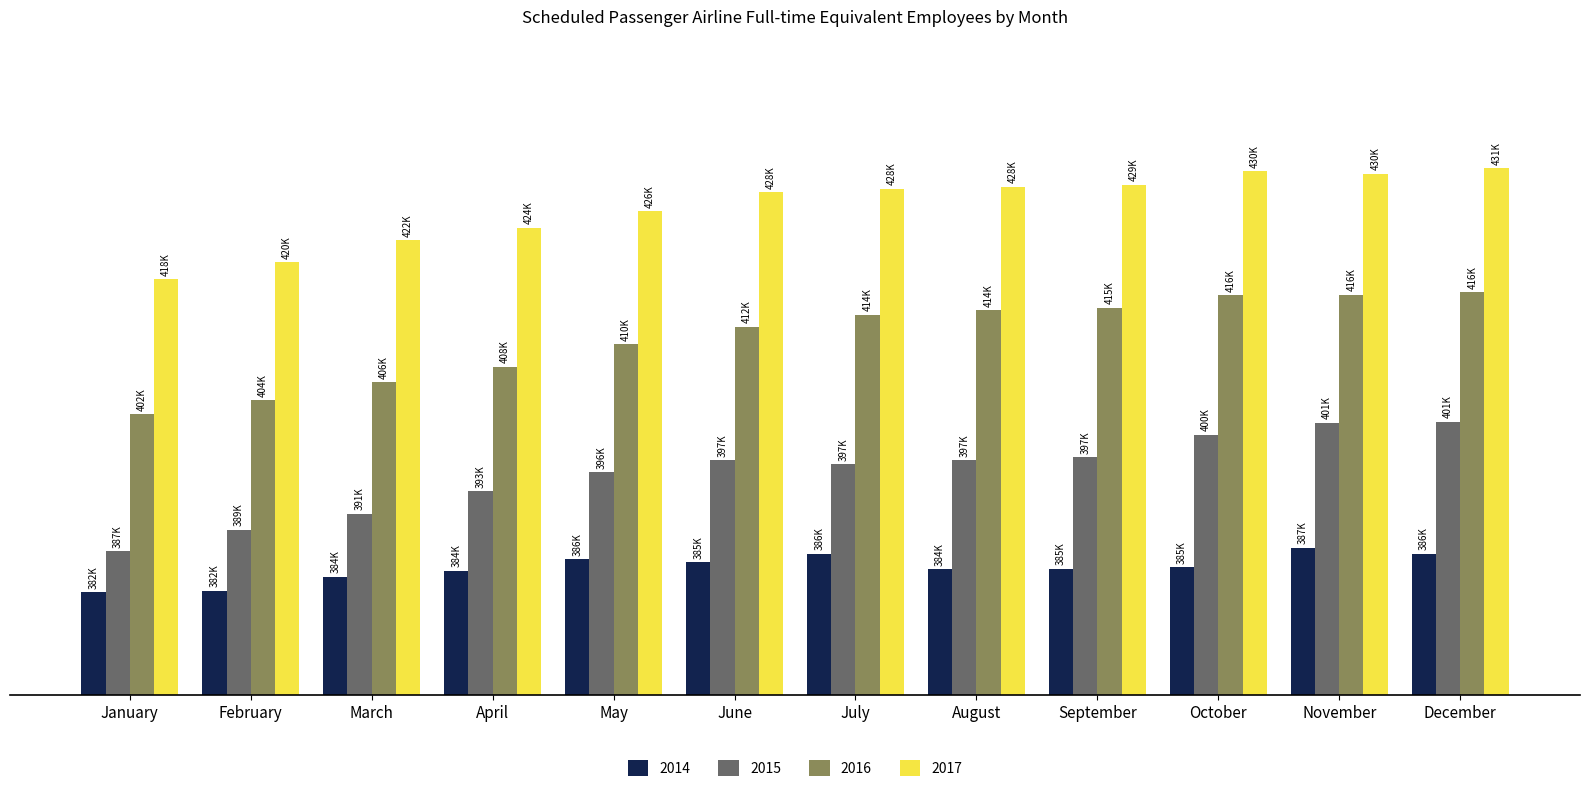

What are all the series names shown in the legend?

2014, 2015, 2016, 2017